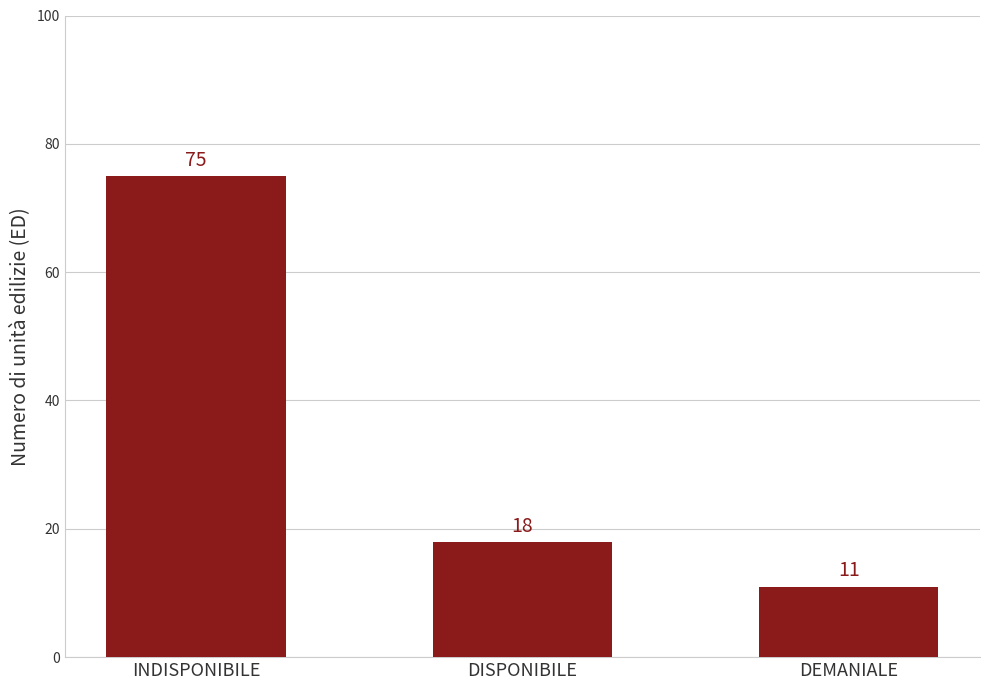

What is the change in value from DISPONIBILE to DEMANIALE?

-7